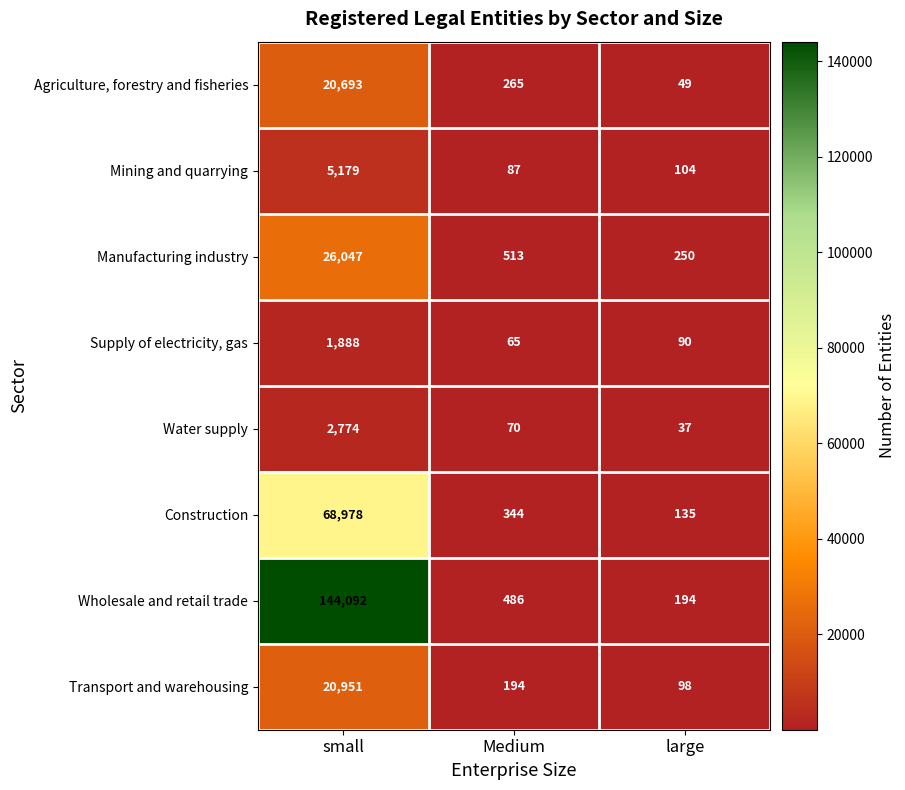

What is the difference between the Mining and quarrying values at small and Medium?

5092